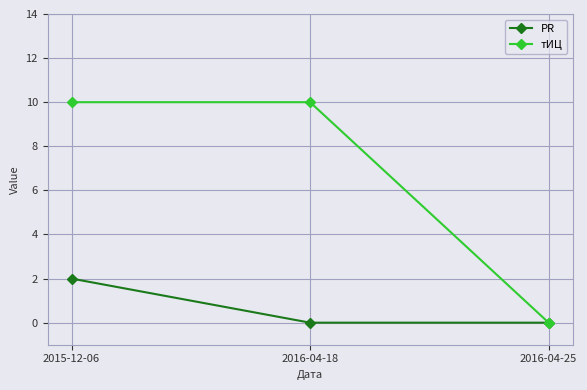

Which series changed the most between 2015-12-06 and 2016-04-18?

PR